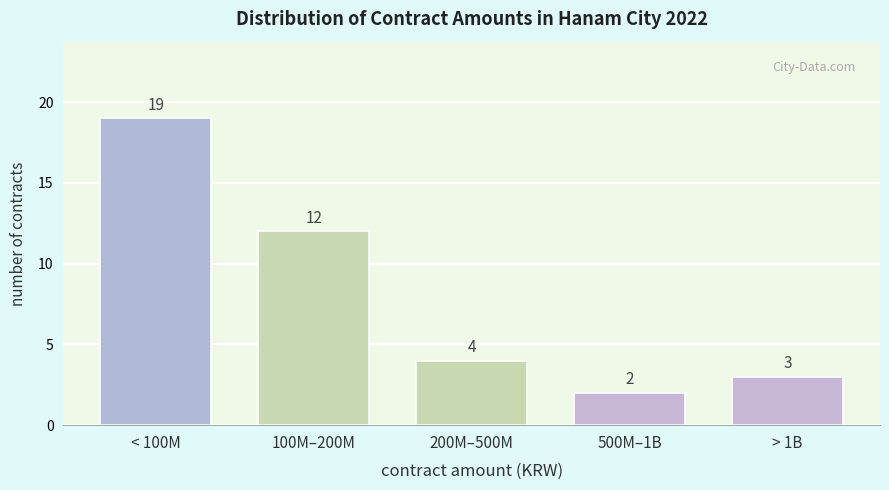

Reading left to right, transcribe all the data shown in this chart.

< 100M=19	100M–200M=12	200M–500M=4	500M–1B=2	> 1B=3